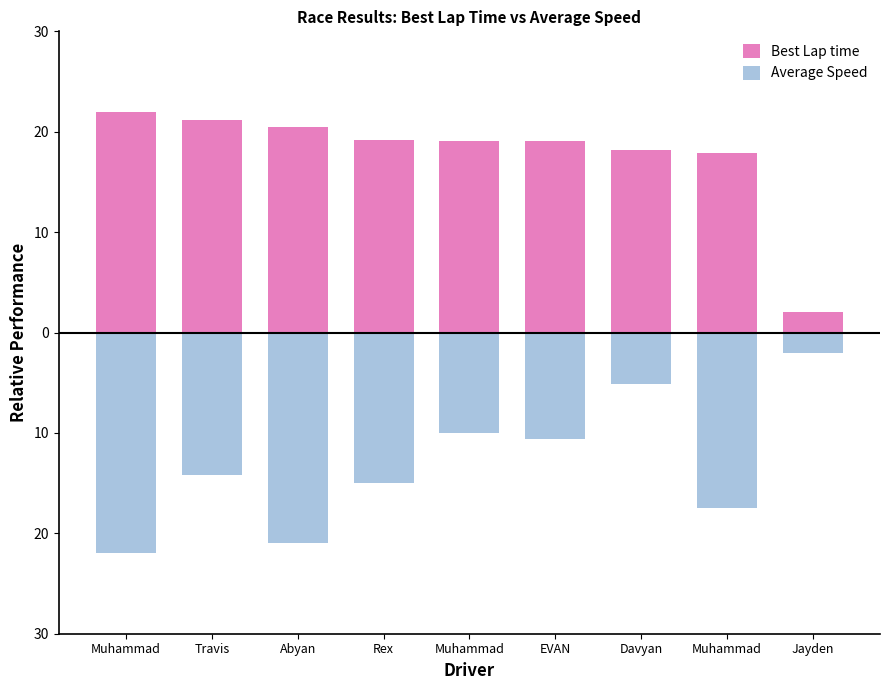

Reading left to right, what are all the values shown in this chart?

Best Lap time: Muhammad=22.0	Travis=21.2	Abyan=20.5	Rex=19.1	Muhammad=19.1	EVAN=19.0	Davyan=18.2	Muhammad=17.9	Jayden=2.0
Average Speed: Muhammad=-22.0	Travis=-14.2	Abyan=-21.0	Rex=-15.0	Muhammad=-10.0	EVAN=-10.6	Davyan=-5.1	Muhammad=-17.5	Jayden=-2.0